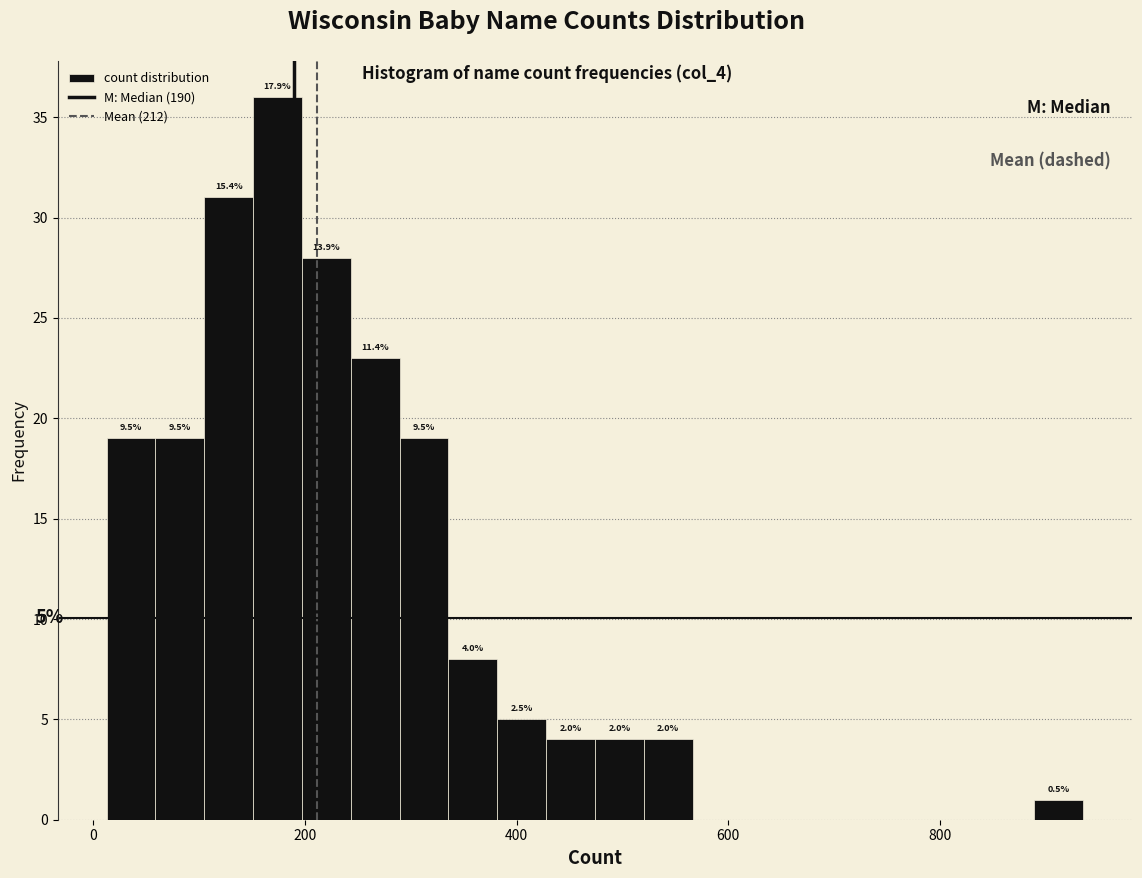

Around what value on the x-axis is the tallest bar? Give the approximate position of its centre, as read against the axis.

180